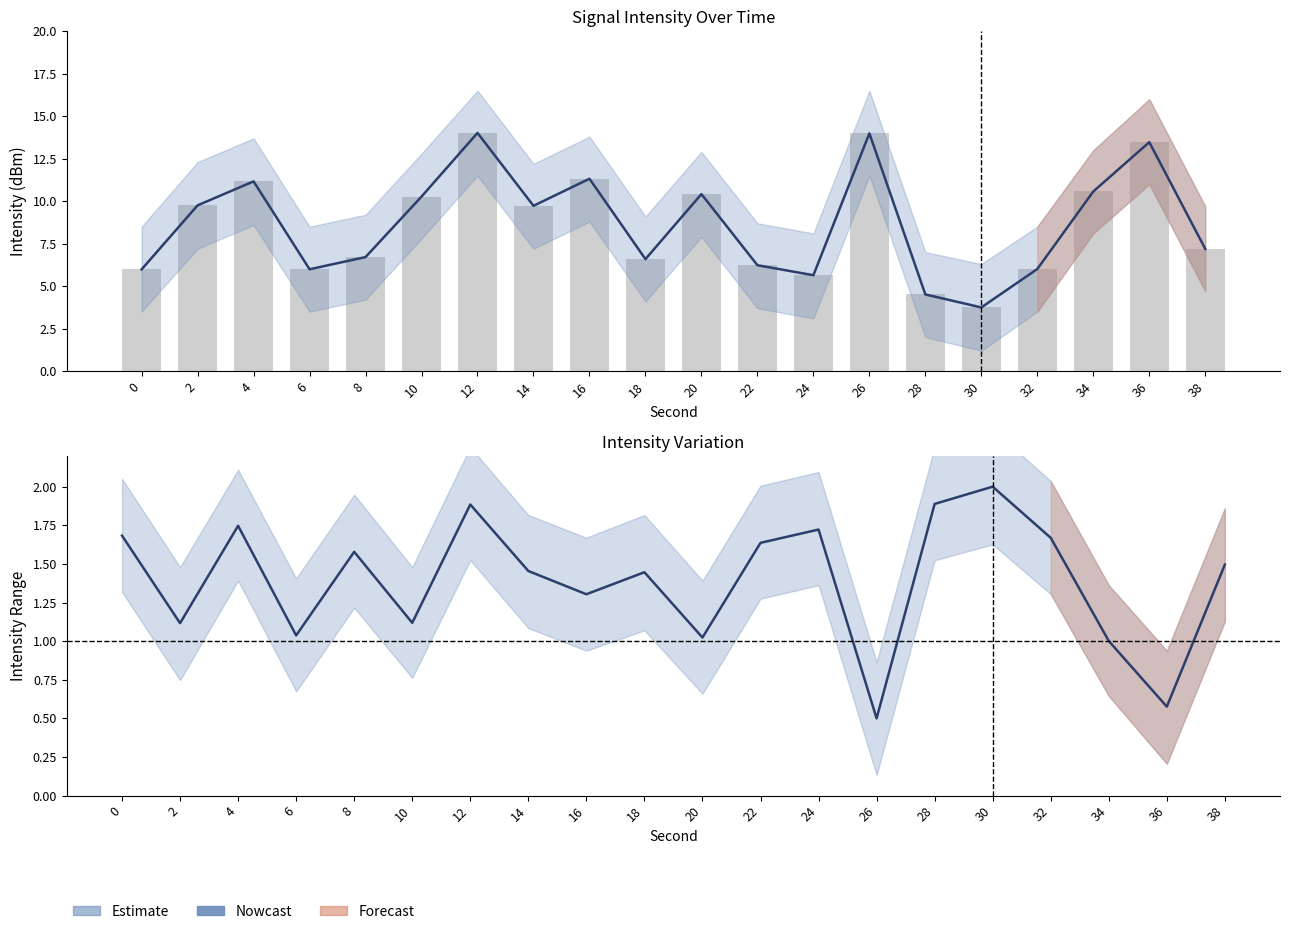

Approximately how many times larger is the value at 16 compared to 20?

1.3